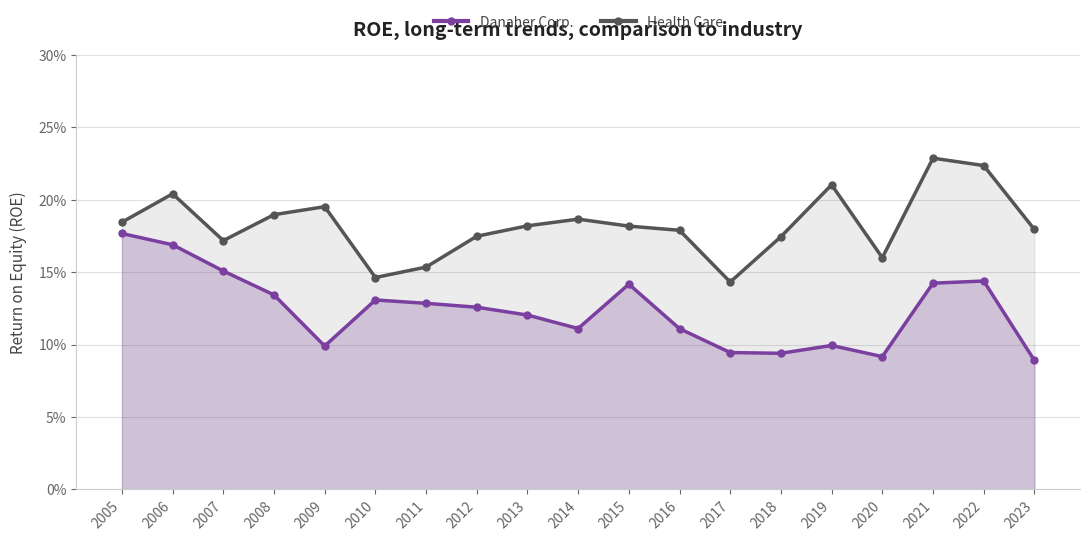

What value does the Danaher Corp. series have at 2010?

0.1